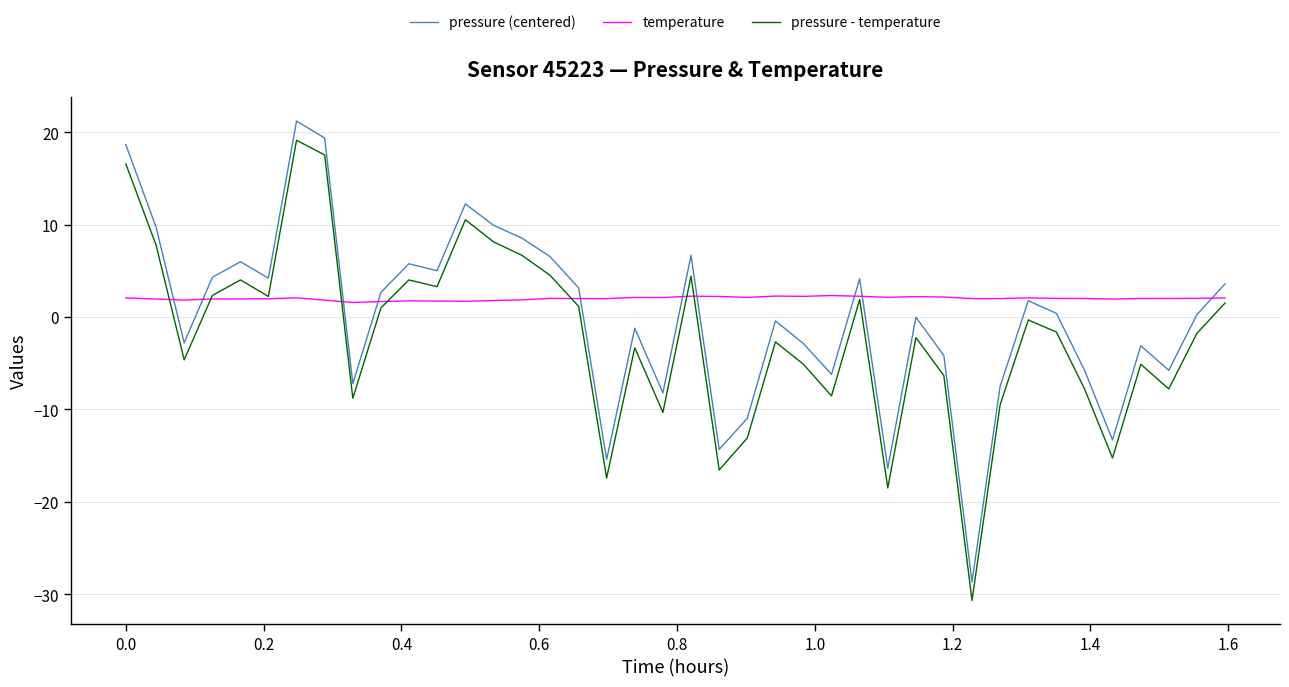

What is the smallest value displayed?

-30.7